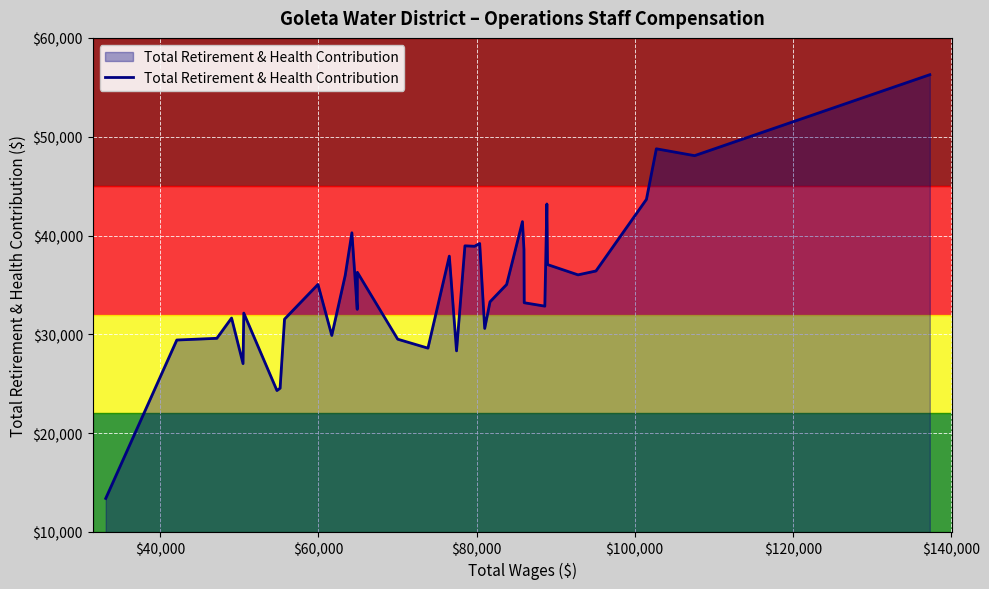

What is the maximum value shown in the chart?

56276